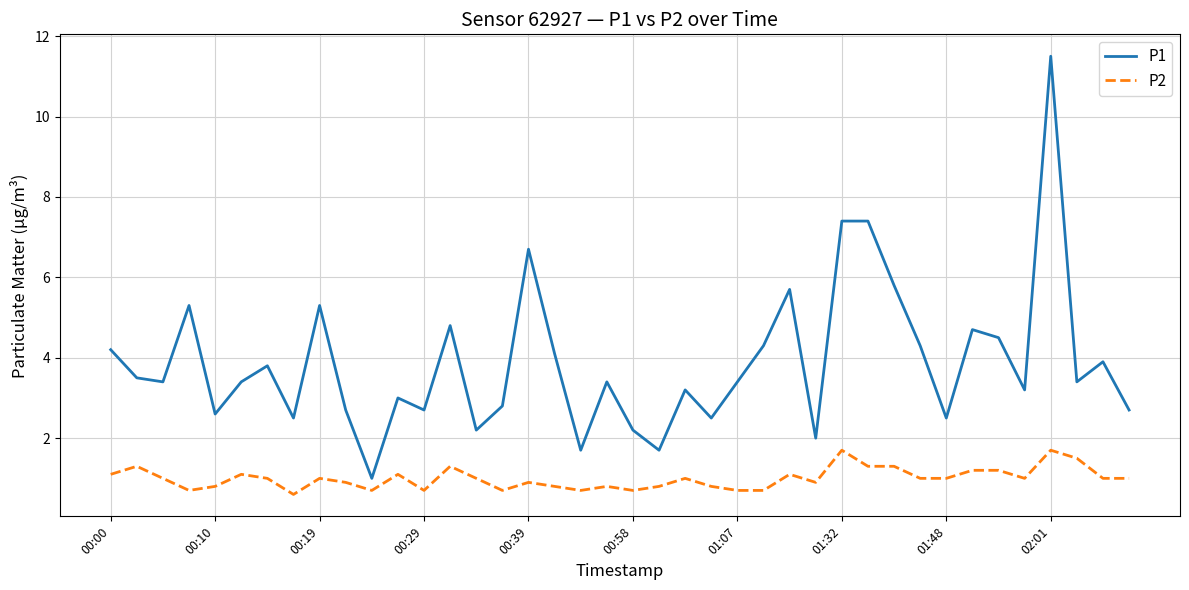

True or false: P1 and P2 cross at least once.

False